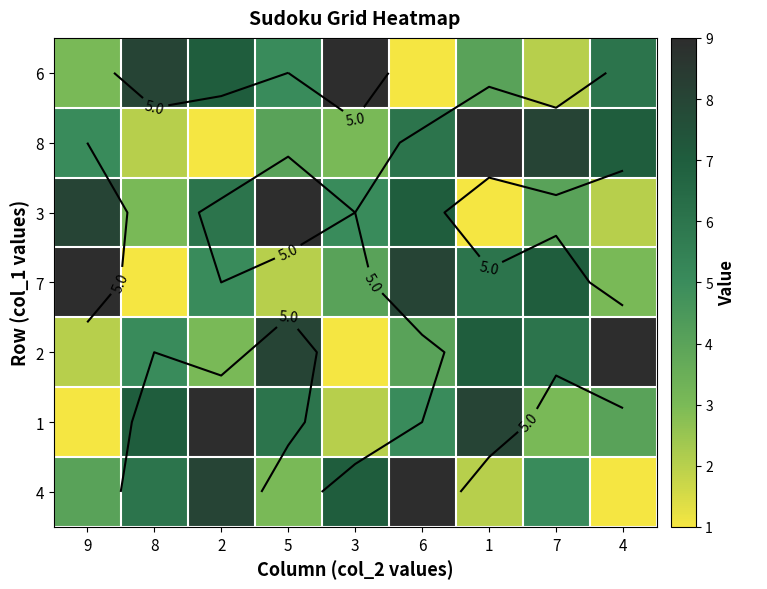

What is the difference between the maximum and minimum values in the 3 series?

8